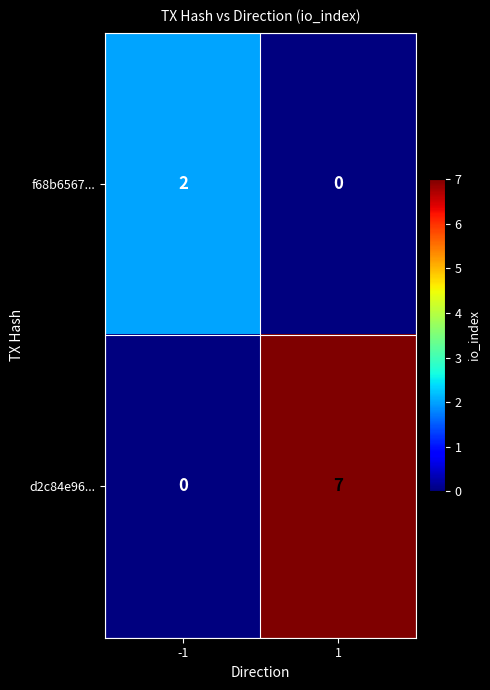

Rank the series by their maximum value, from lowest to highest.

f68b6567..., d2c84e96...